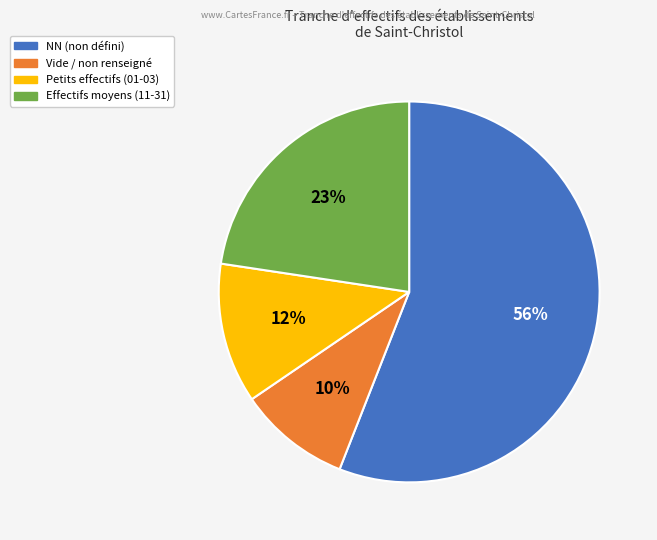

To the nearest percent, what is the difference between the largest and smallest slice percentages?

46%